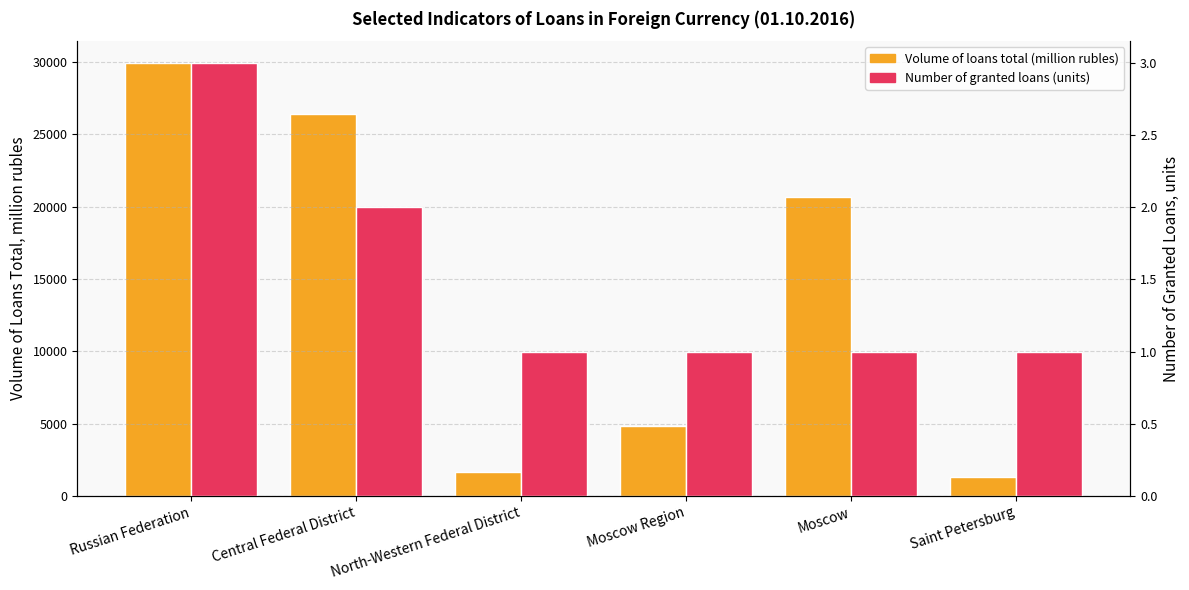

Which series changed the most between Moscow Region and Moscow?

Volume of loans total (million rubles)